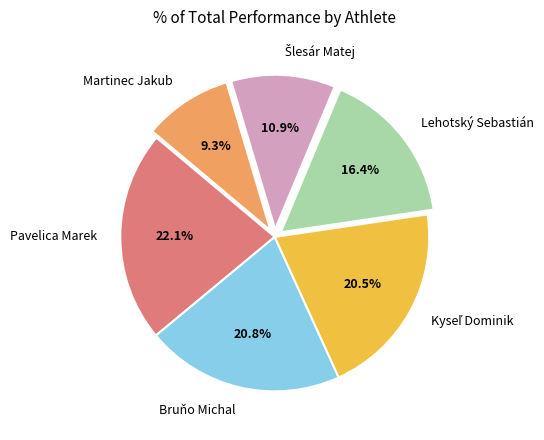

Which has a higher value, Bruňo Michal or Pavelica Marek?

Pavelica Marek